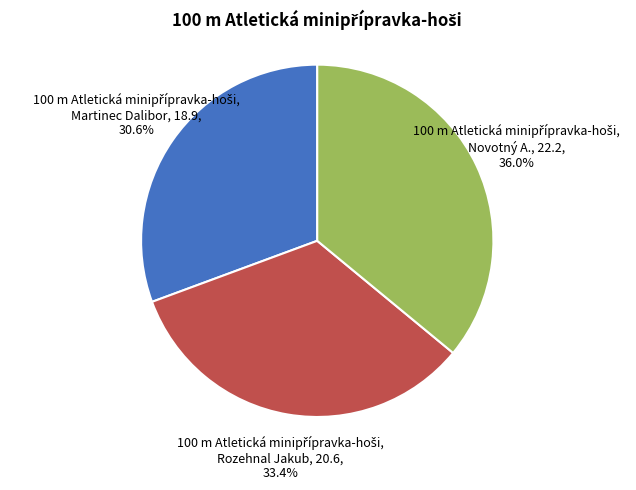

Approximately how many times larger is the value at Martinec Dalibor compared to Rozehnal Jakub?

0.9